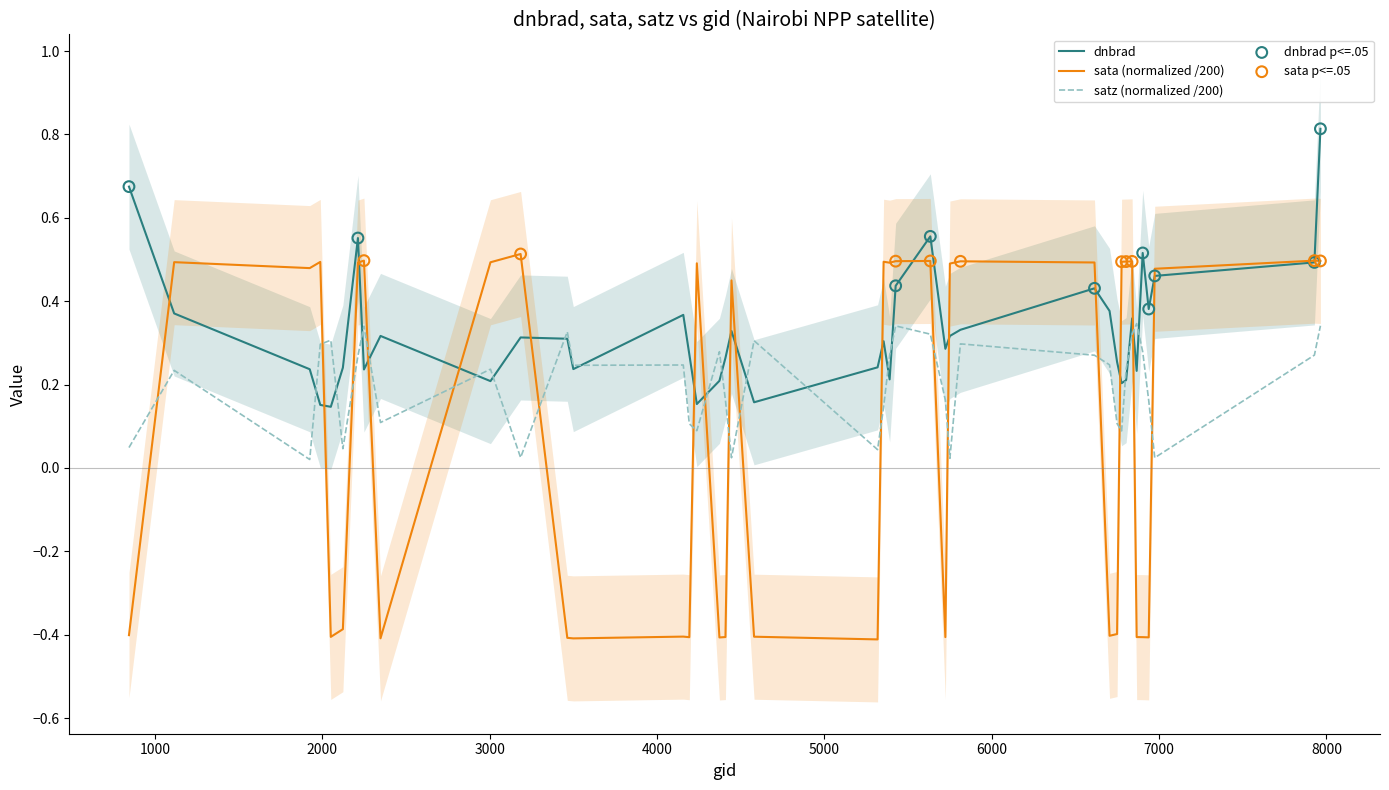

What is the total value across all series at 5813?

1.1